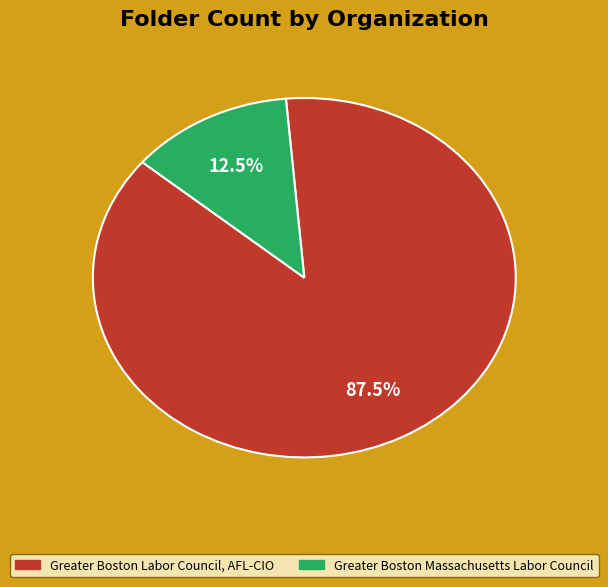

Rank the categories by value from lowest to highest.

Greater Boston Massachusetts Labor Council, Greater Boston Labor Council, AFL-CIO